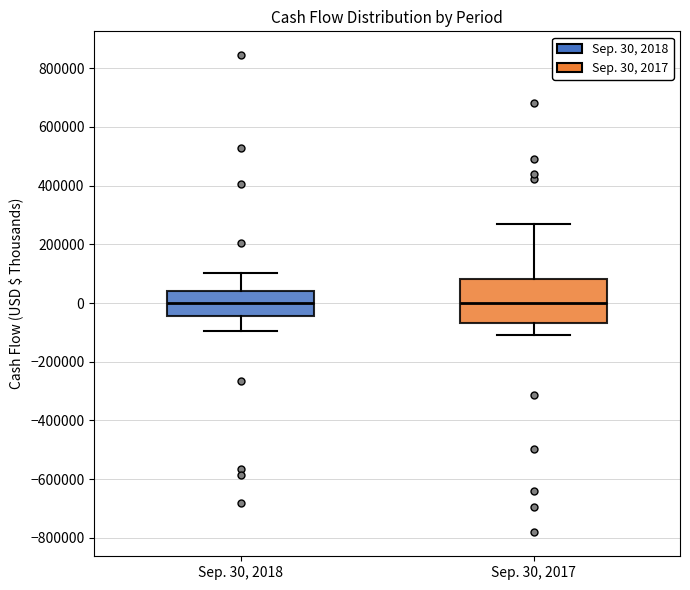

Where does the lower whisker of the box for Sep. 30, 2018 end on the y-axis? The values are not printed on the chart, so give them approximately, as read against the axis.

-100000